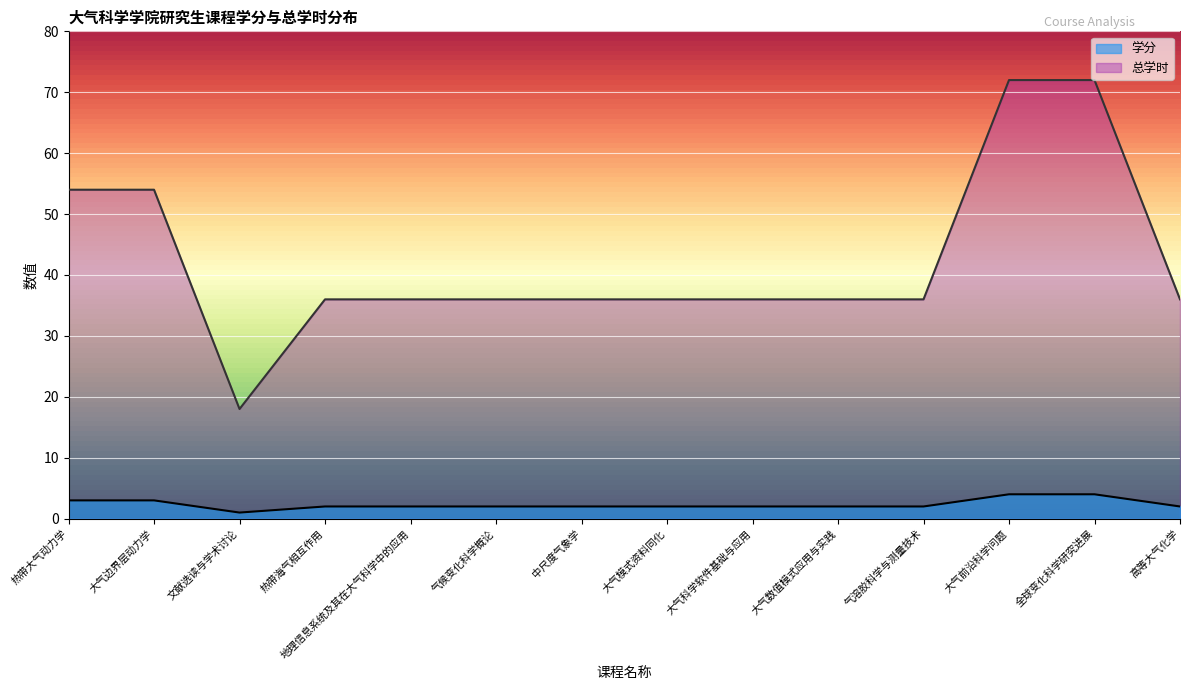

Between 大气前沿科学问题 and 大气边界层动力学, which is larger?

大气前沿科学问题